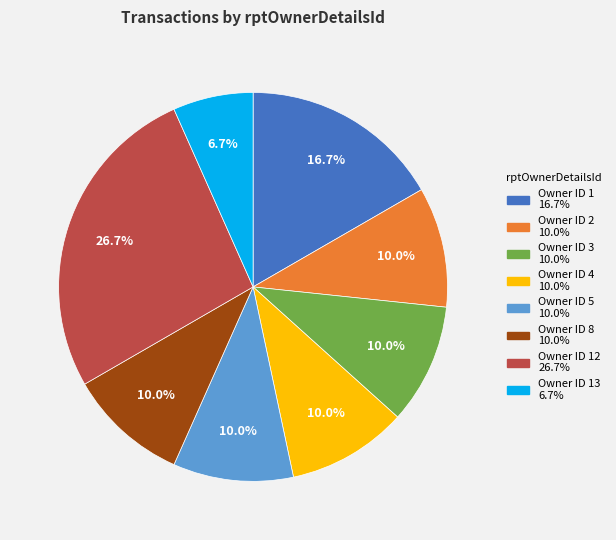

Does any single category account for the majority?

No